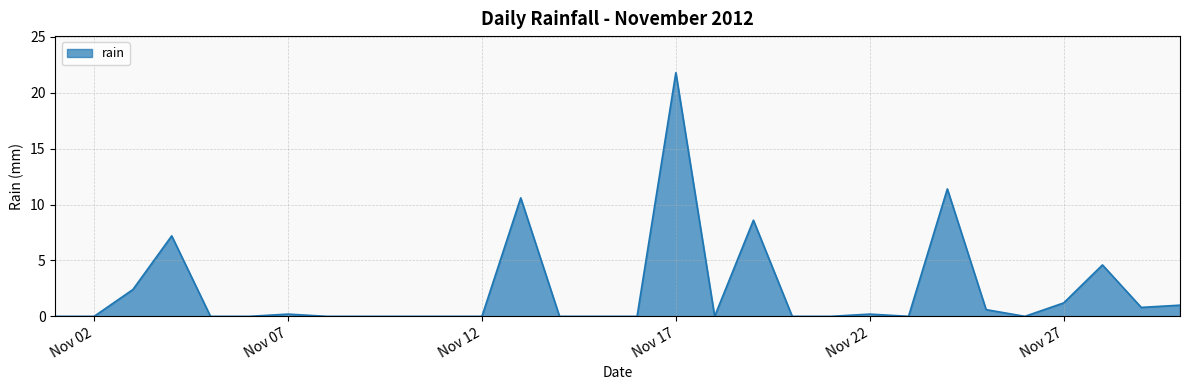

What is the maximum value shown in the chart?

21.8